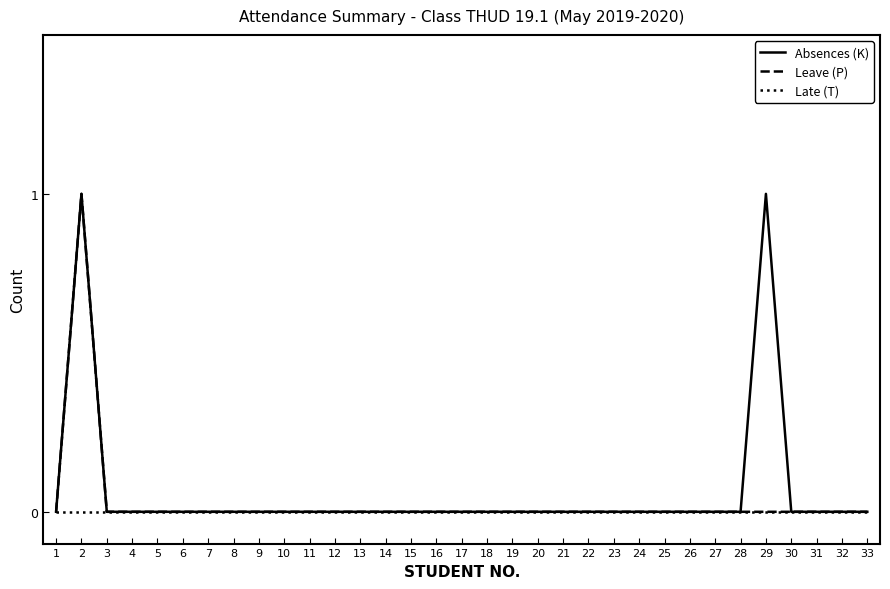

Reading right to left, transcribe all the data shown in this chart.

Absences (K): 33=0	32=0	31=0	30=0	29=1	28=0	27=0	26=0	25=0	24=0	23=0	22=0	21=0	20=0	19=0	18=0	17=0	16=0	15=0	14=0	13=0	12=0	11=0	10=0	9=0	8=0	7=0	6=0	5=0	4=0	3=0	2=1	1=0
Leave (P): 33=0	32=0	31=0	30=0	29=0	28=0	27=0	26=0	25=0	24=0	23=0	22=0	21=0	20=0	19=0	18=0	17=0	16=0	15=0	14=0	13=0	12=0	11=0	10=0	9=0	8=0	7=0	6=0	5=0	4=0	3=0	2=1	1=0
Late (T): 33=0	32=0	31=0	30=0	29=0	28=0	27=0	26=0	25=0	24=0	23=0	22=0	21=0	20=0	19=0	18=0	17=0	16=0	15=0	14=0	13=0	12=0	11=0	10=0	9=0	8=0	7=0	6=0	5=0	4=0	3=0	2=0	1=0